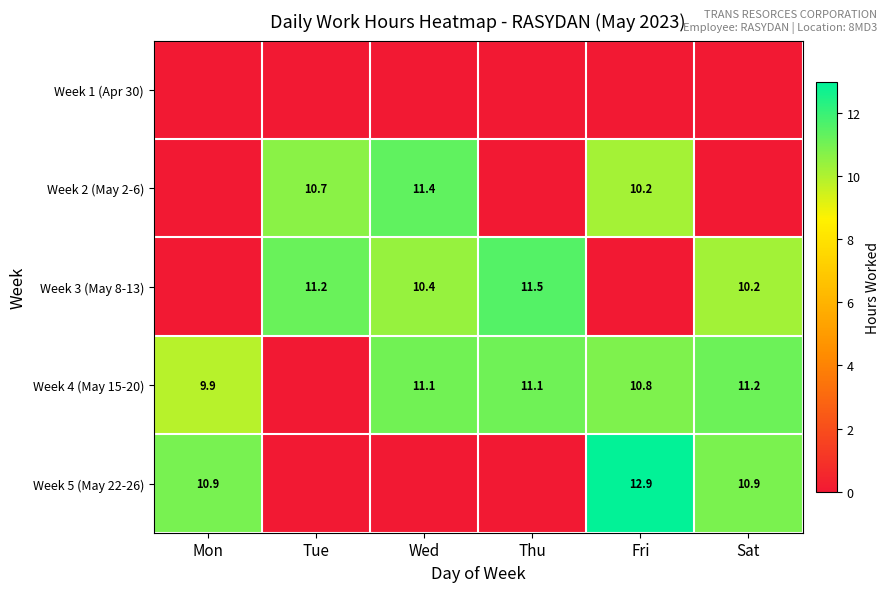

The Week 2 (May 2-6) series shows 5.5 at Wed. True or false?

False